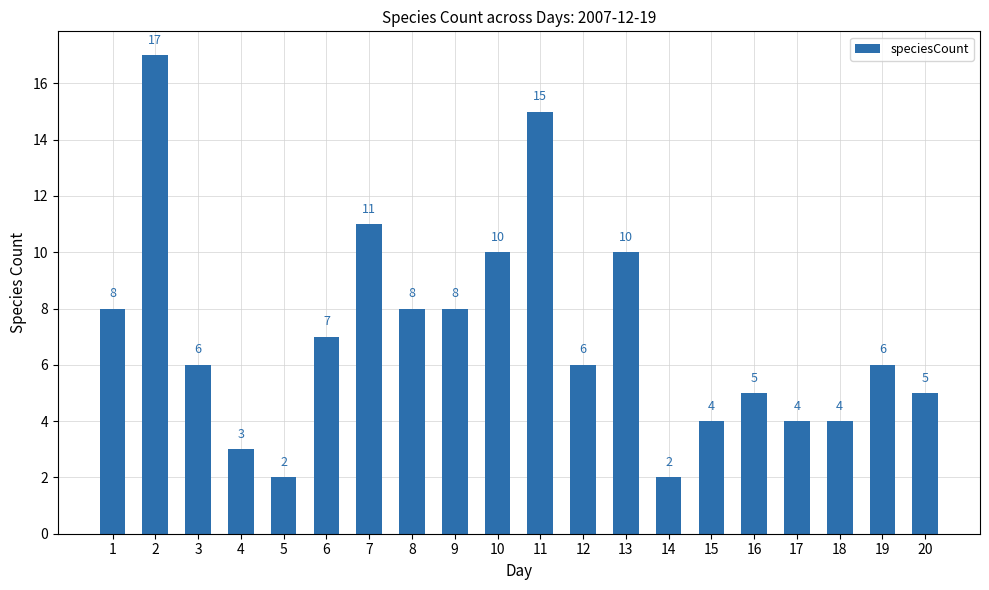

Where does the data first go above 6?

1